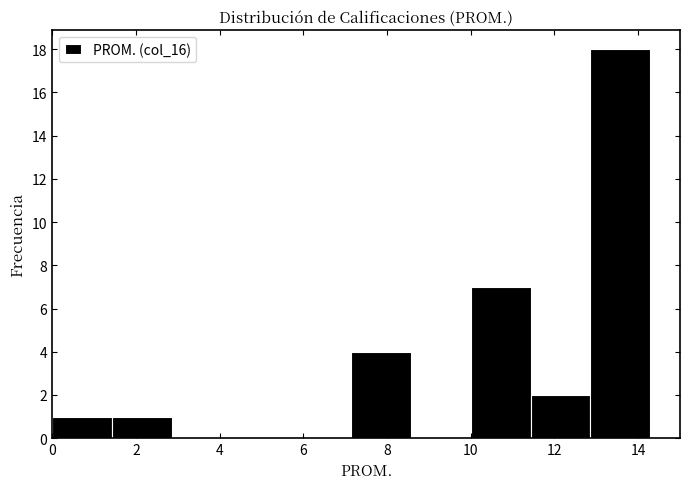

Reading left to right, list every bar in this chart as the range it spans on the x-axis followed by its height. Neither the bar edges nor the heights are printed on the chart, so give them approximately, as read against the axes.

0.0 to 1.4: 1
1.4 to 2.8: 1
2.8 to 4.2: 0
4.2 to 5.8: 0
5.8 to 7.2: 0
7.2 to 8.6: 4
8.6 to 10.0: 0
10.0 to 11.4: 7
11.4 to 12.8: 2
12.8 to 14.2: 18